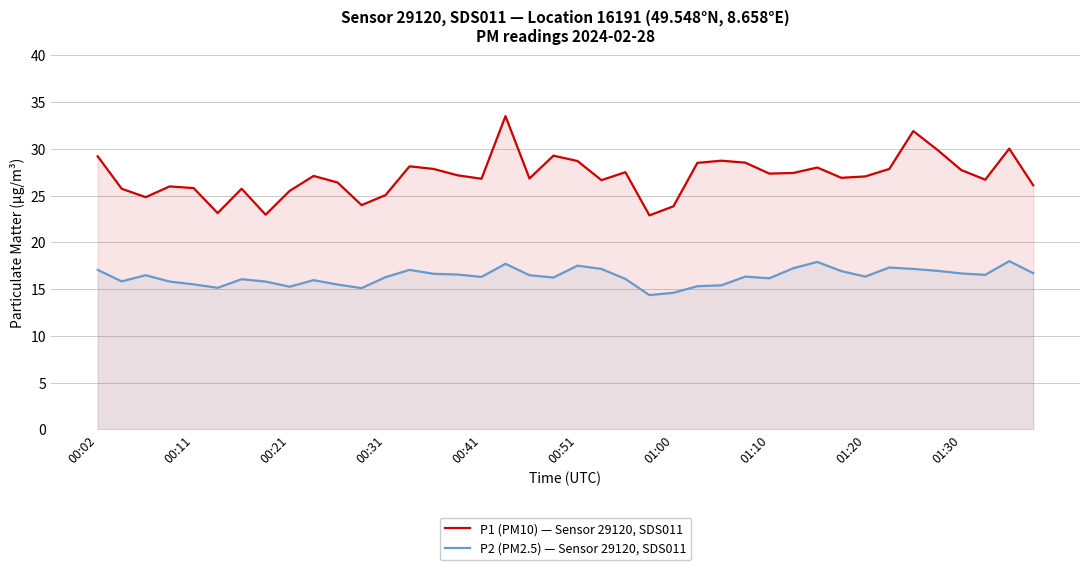

True or false: P1 (PM10) — Sensor 29120, SDS011 and P2 (PM2.5) — Sensor 29120, SDS011 cross at least once.

False